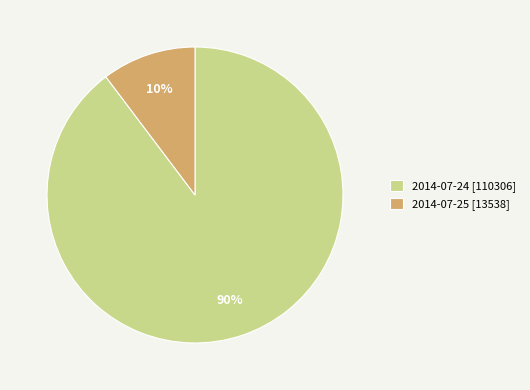

Which category has the smallest portion of the pie?

2014-07-25 [13538]